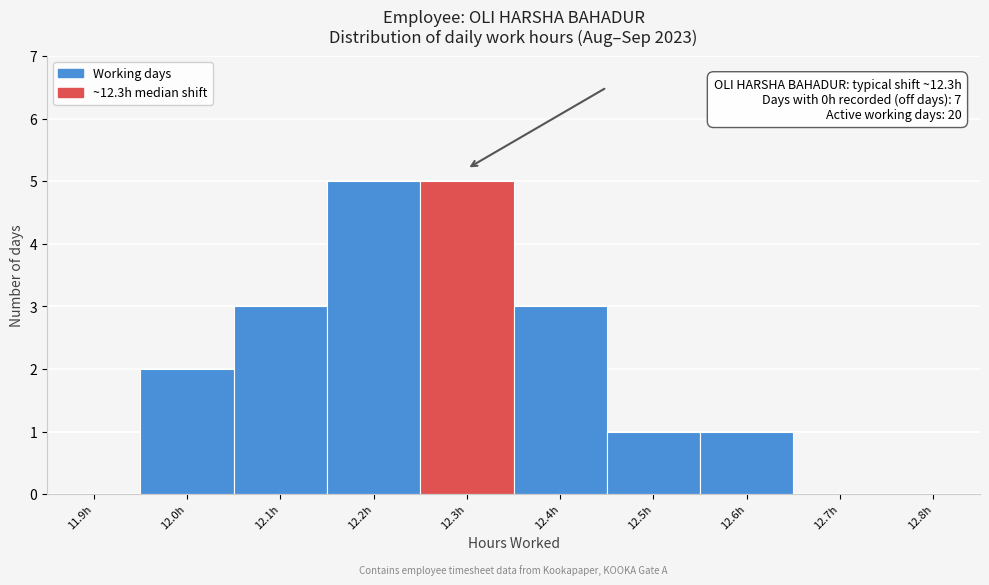

Reading left to right, transcribe all the data shown in this chart.

11.9h=0	12.0h=2	12.1h=3	12.2h=5	12.3h=5	12.4h=3	12.5h=1	12.6h=1	12.7h=0	12.8h=0